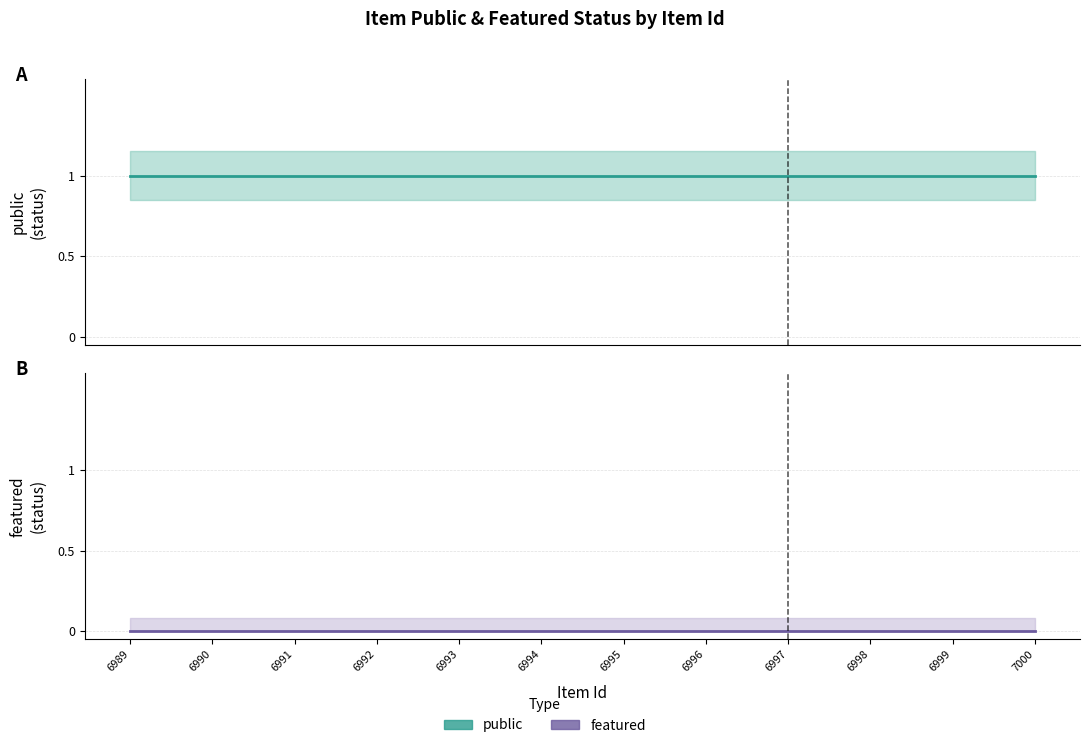

What are all the series names shown in the legend?

public, featured